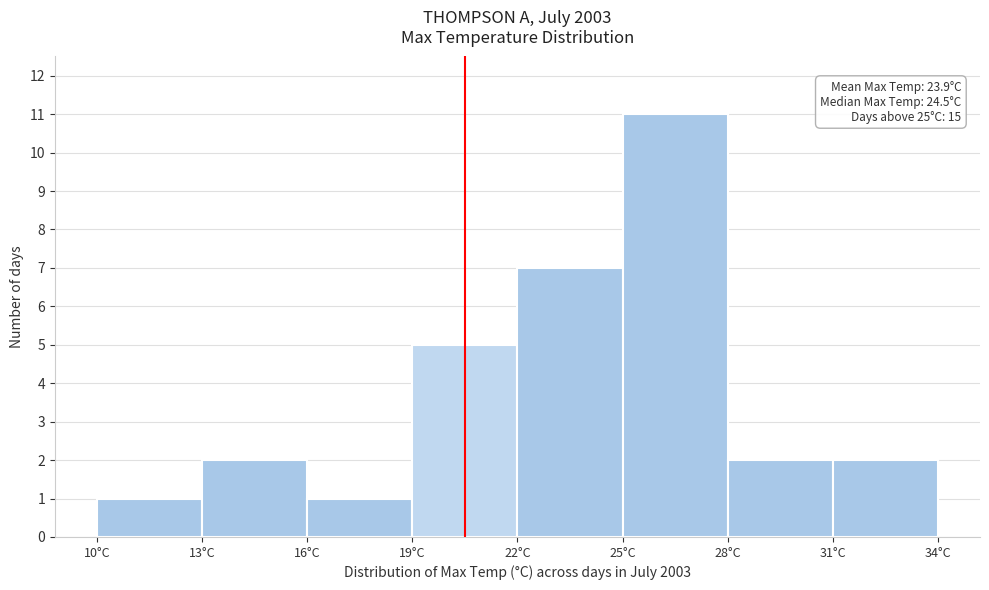

Over which range of the x-axis is the bar tallest?

25 to 28